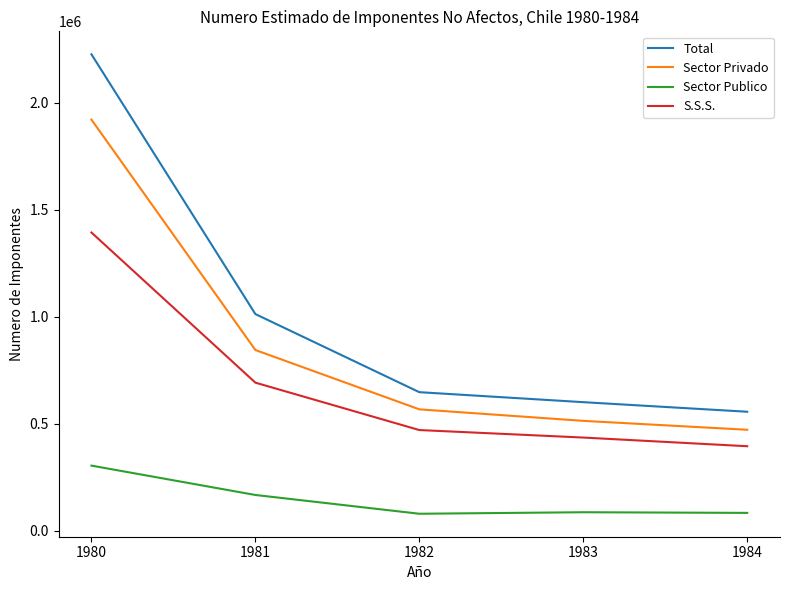

What is the difference between the maximum and minimum values in the S.S.S. series?

998589